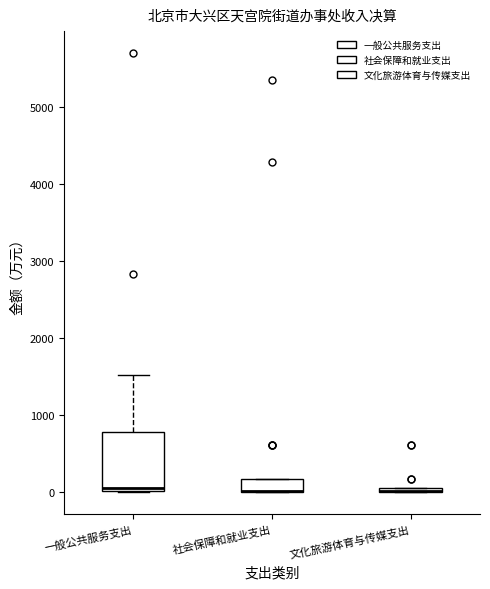

Which box is the tallest, from its lower edge to its upper edge?

一般公共服务支出